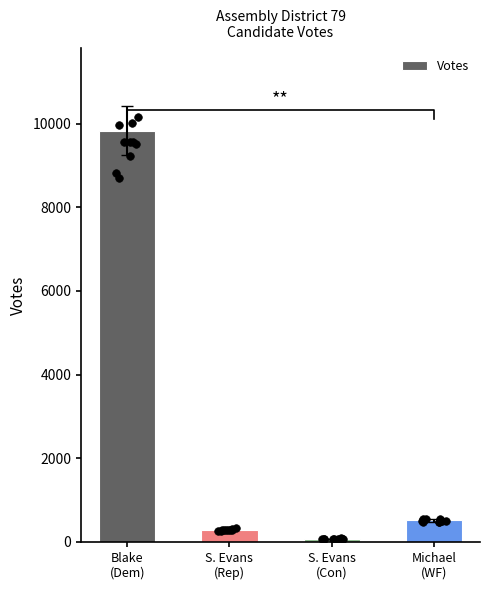

What is the change in value from Blake
(Dem) to Michael
(WF)?

-9320